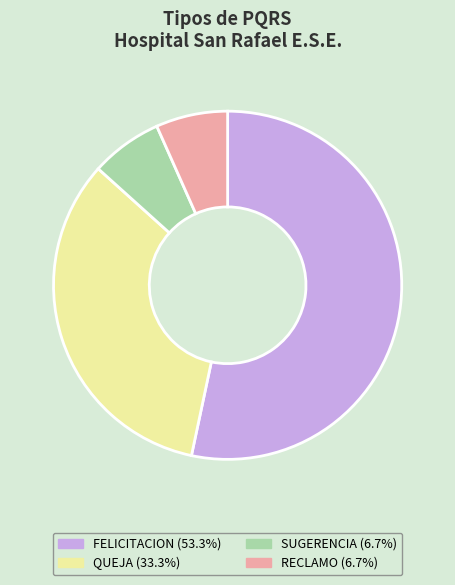

What is the ratio of the value at QUEJA to the value at SUGERENCIA?

5.0